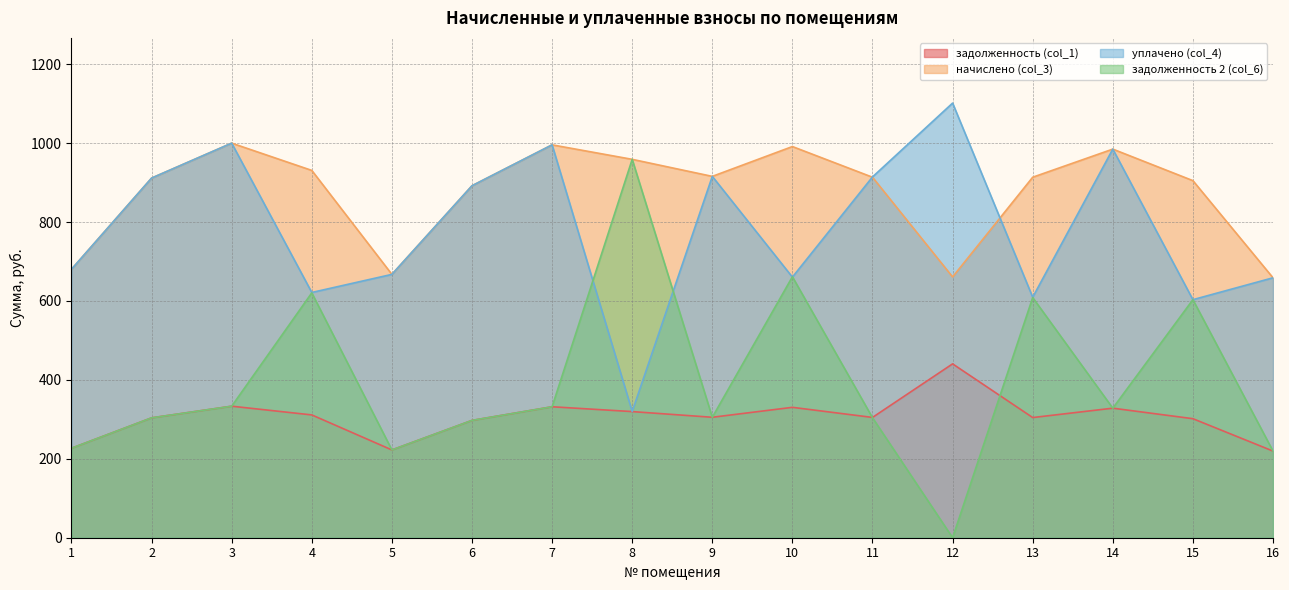

True or false: задолженность 2 (col_6) and начислено (col_3) cross at least once.

False